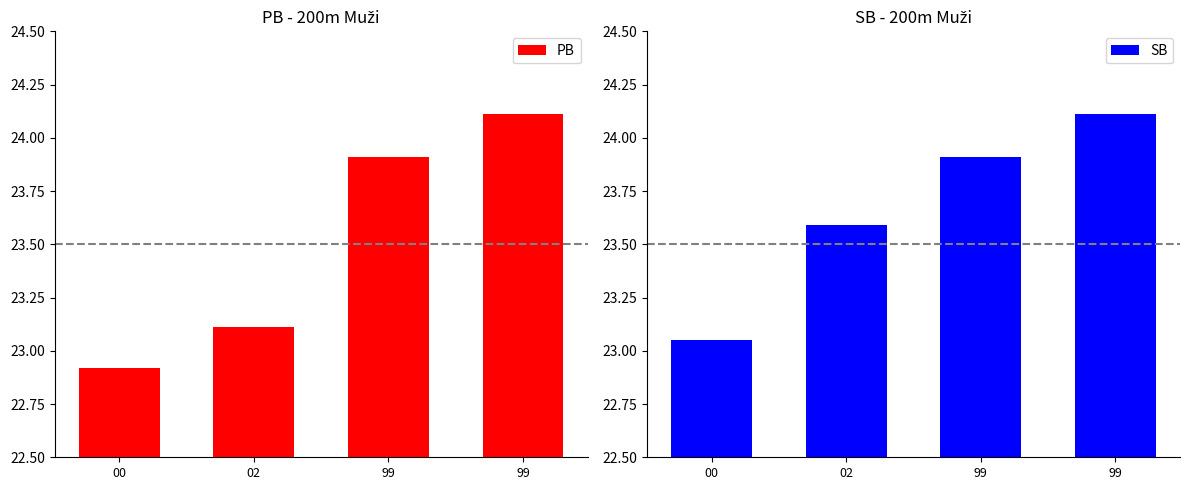

The PB series shows 22.9 at 00. True or false?

True